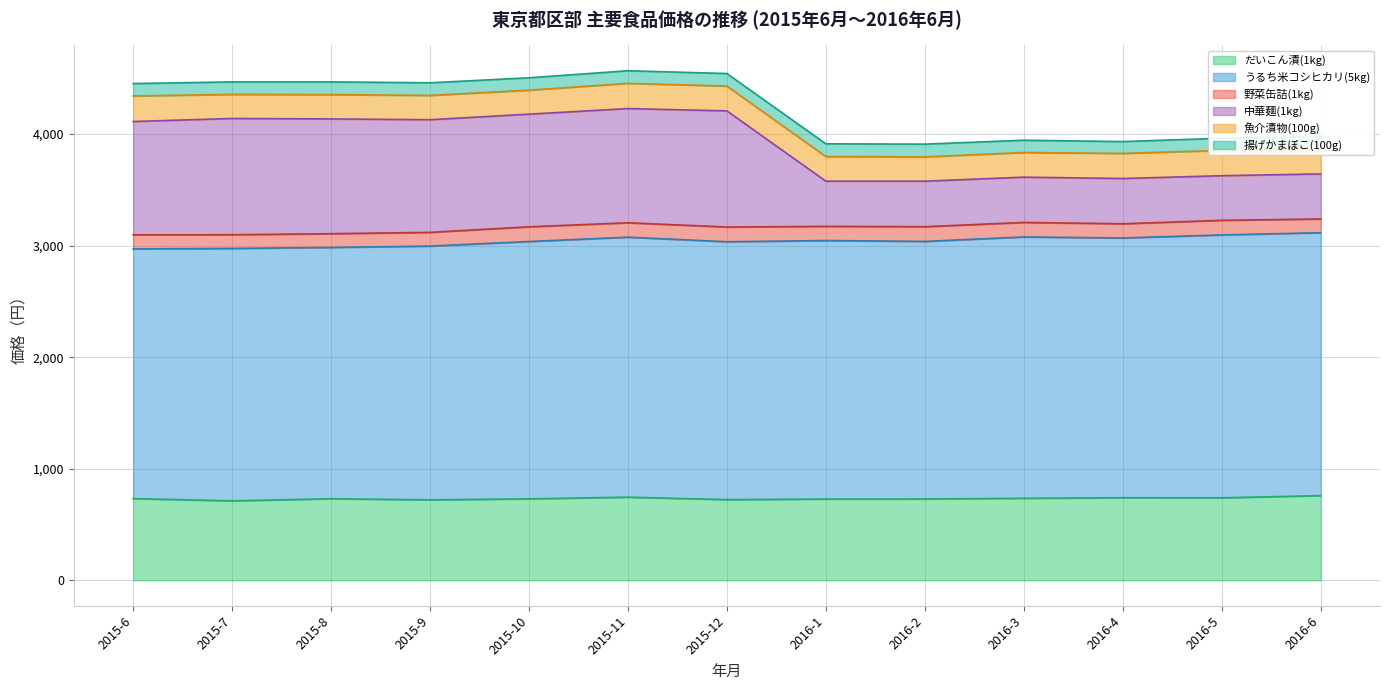

How many lines are shown in the chart?

6